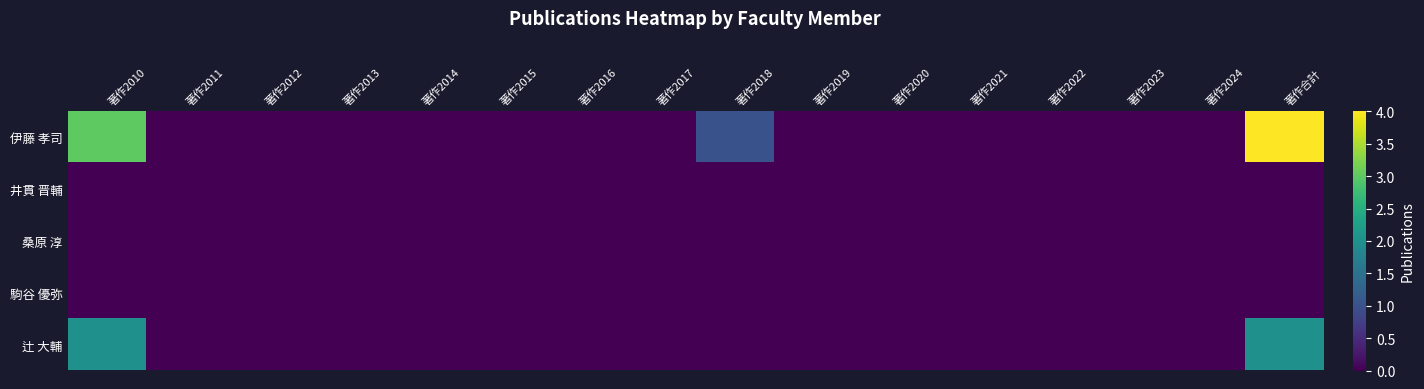

Which series has the largest total across all categories?

伊藤 孝司